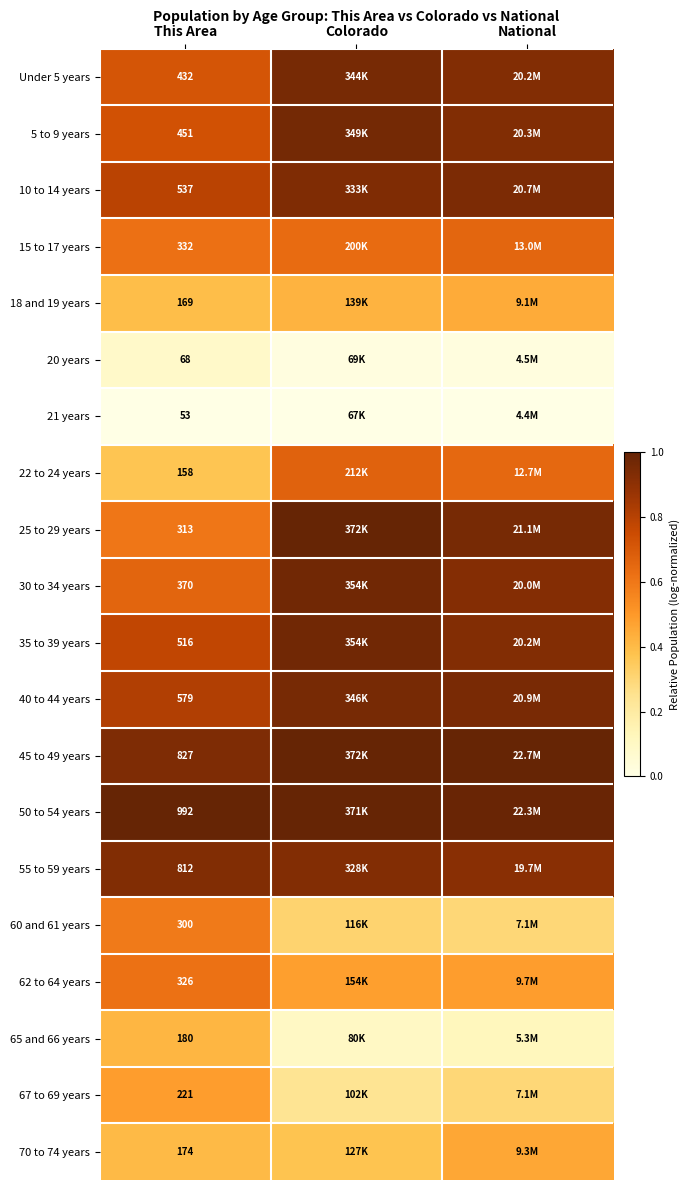

At how many categories does at least one series exceed 0?

3